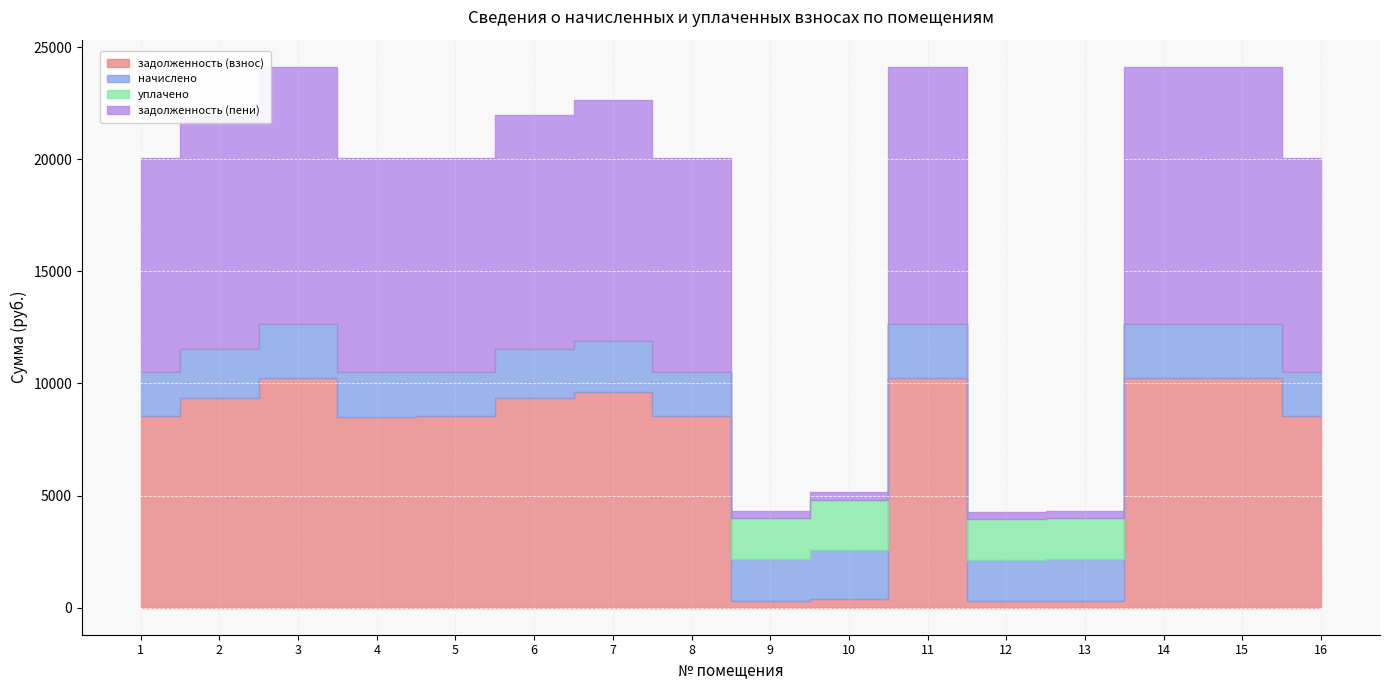

Between which two adjacent categories do начислено and задолженность (пени) first intersect?

8 and 9